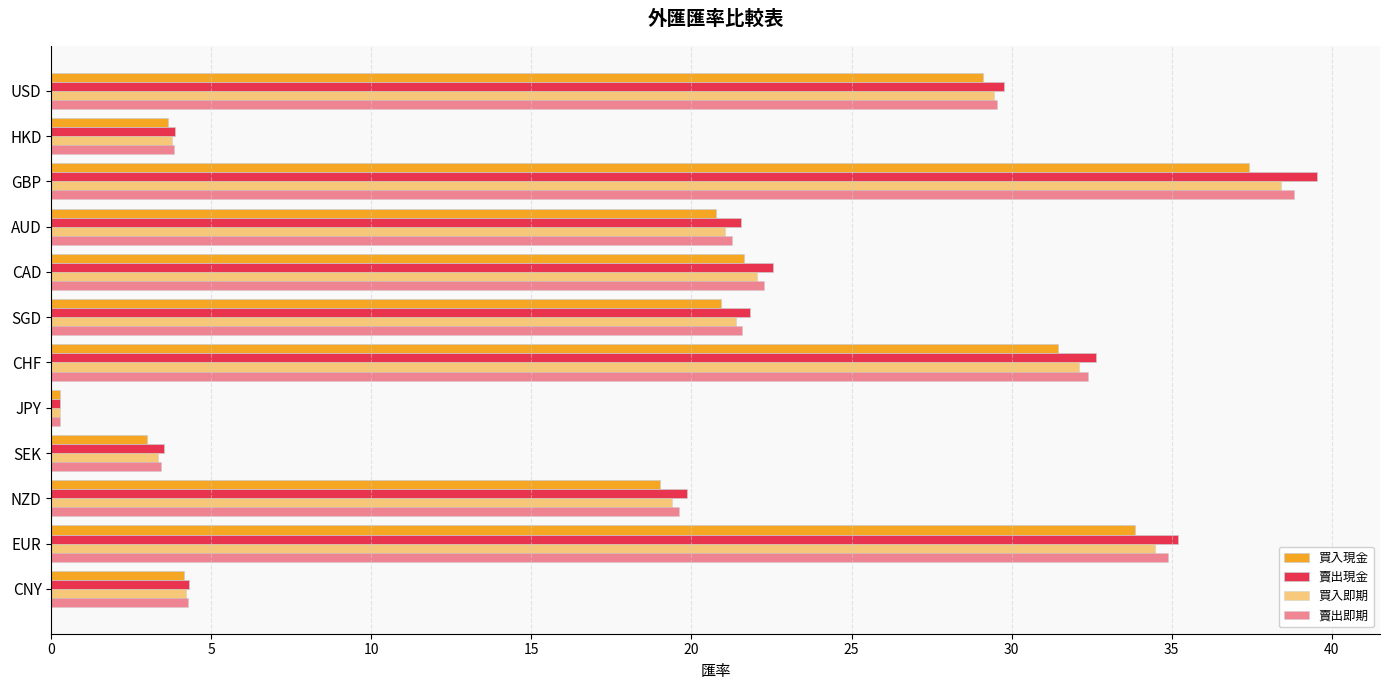

How many series are shown in this chart?

4